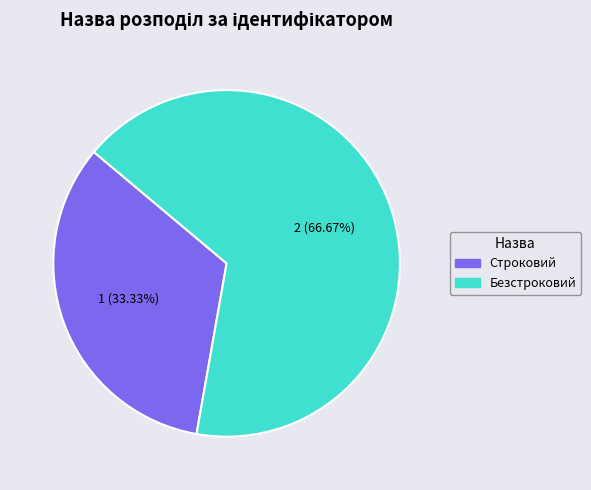

Rank the categories by value from lowest to highest.

Строковий, Безстроковий